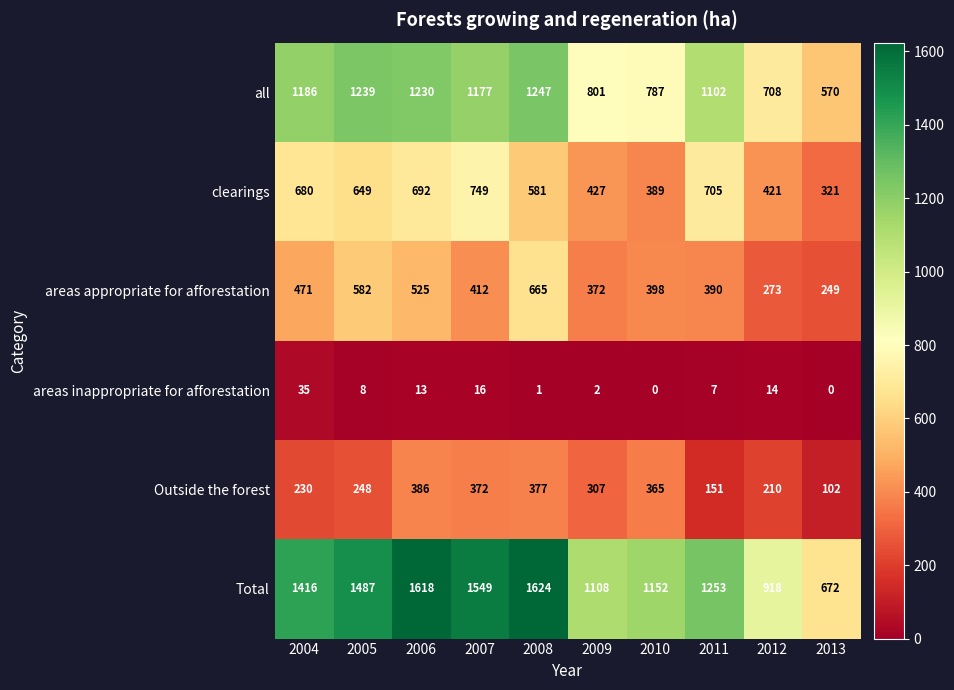

What is the difference between the highest and lowest values at 2013?

672